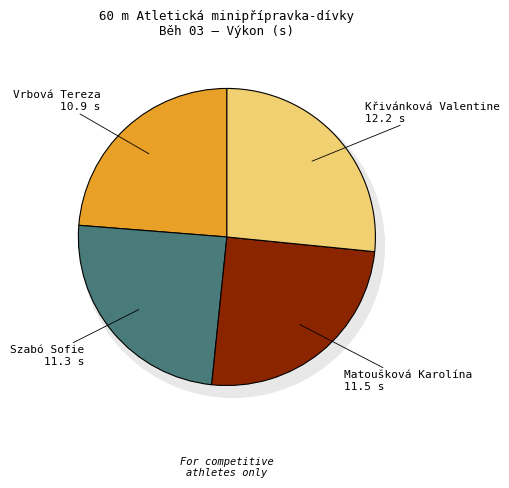

What is the largest slice in the pie chart?

Křivánková Valentine